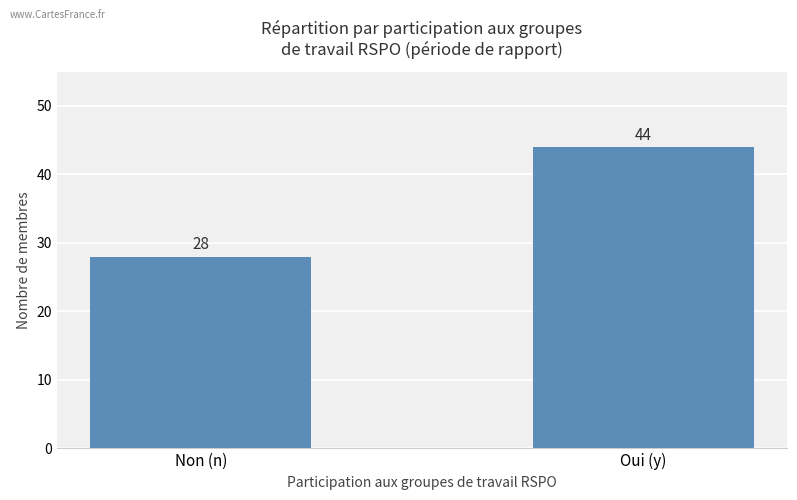

The chart shows a value of 44 at Oui (y). True or false?

True